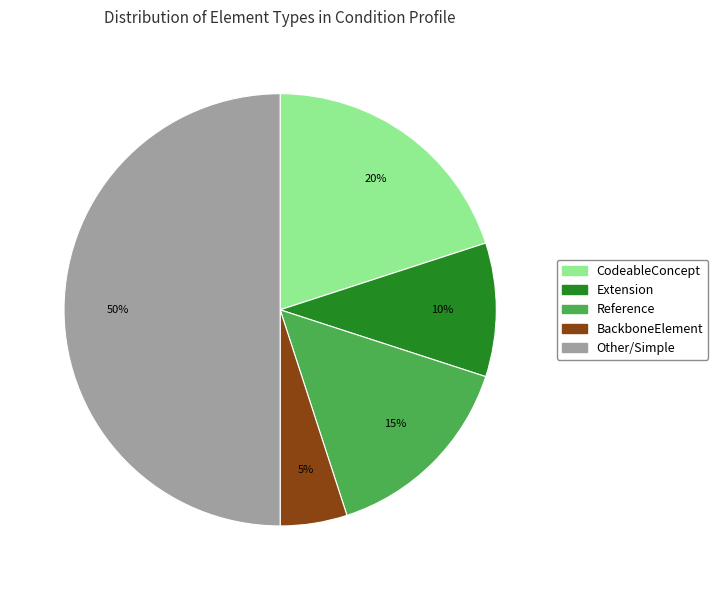

To the nearest percent, what is the difference between the largest and smallest slice percentages?

45%